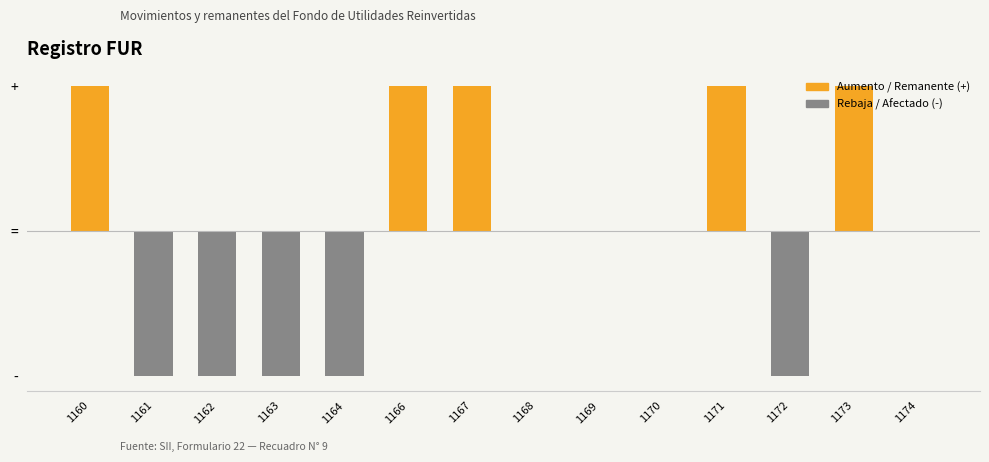

What is the value of the 7th bar from the left?

1